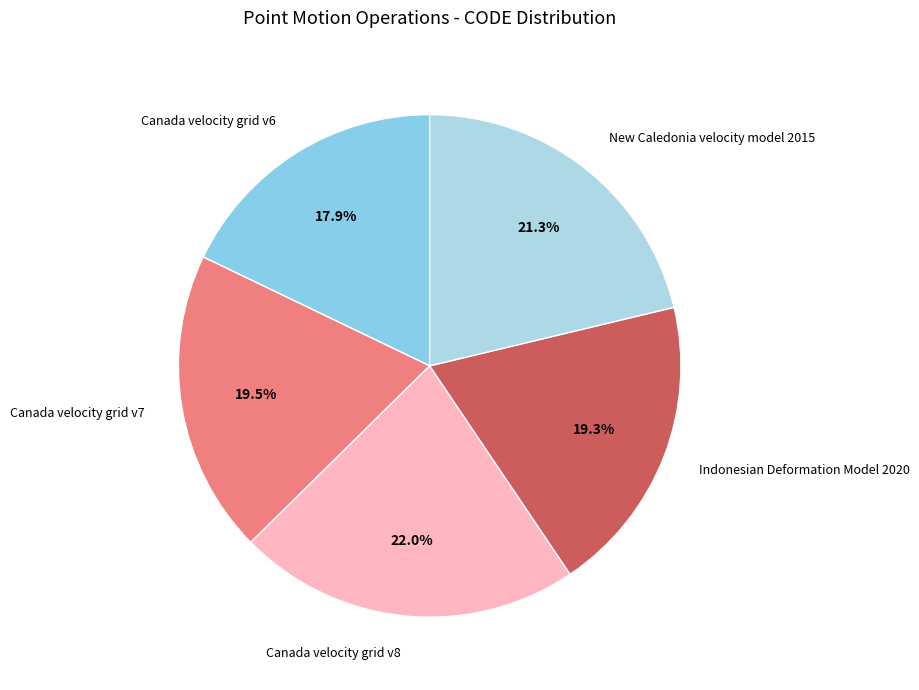

Count the number of slices in the pie.

5